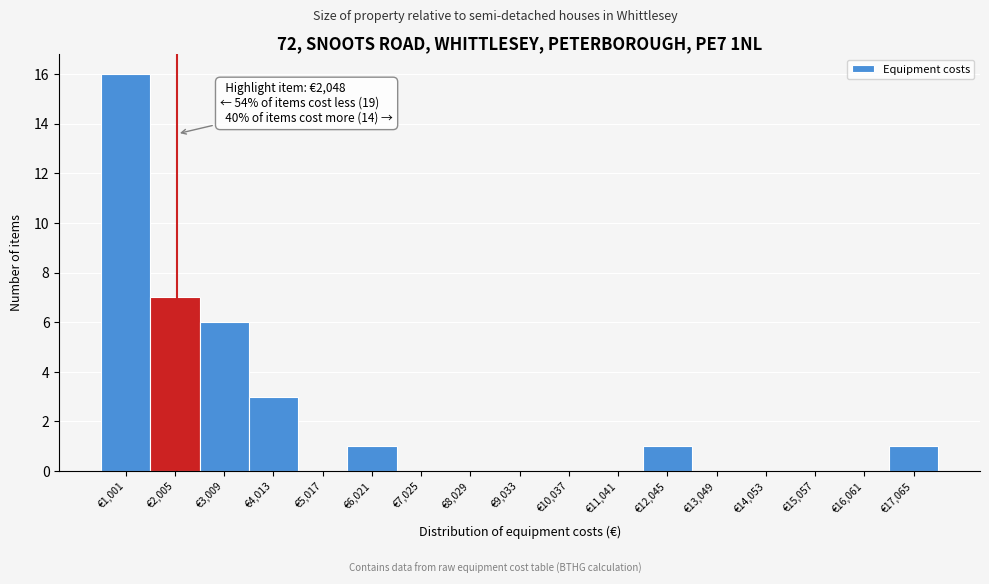

Which range on the x-axis has the tallest bar?

400 to 1600